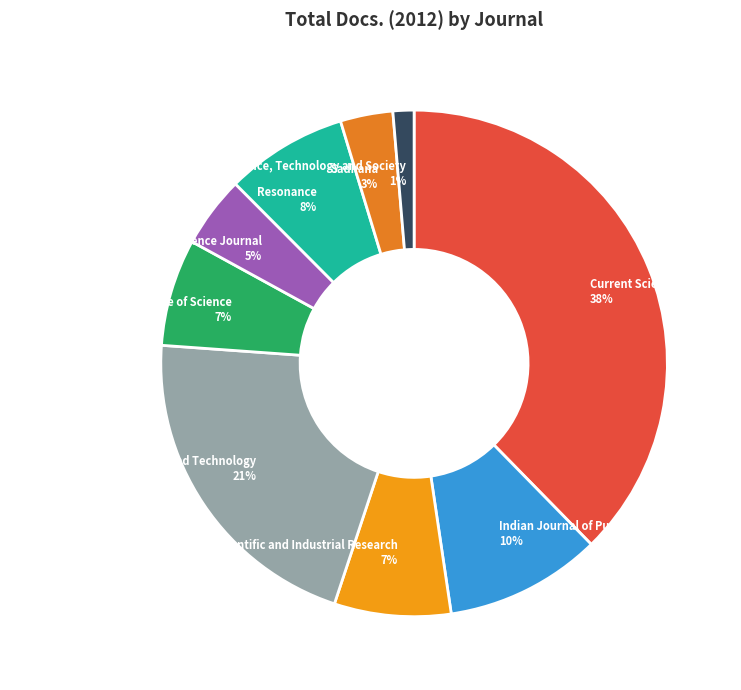

What is the smallest slice in the pie chart?

Science, Technology and Society